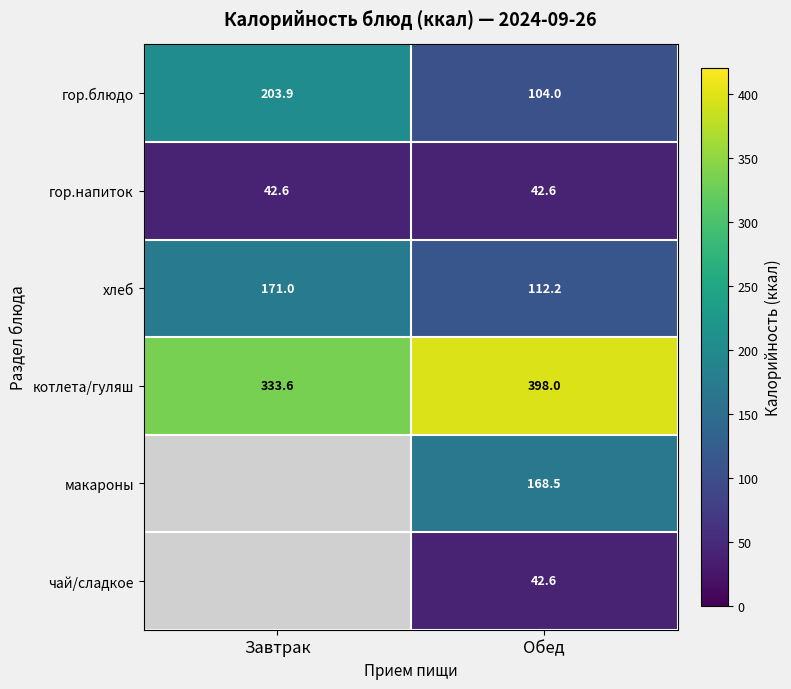

True or false: гор.напиток has a value of 29.3 at Обед.

False